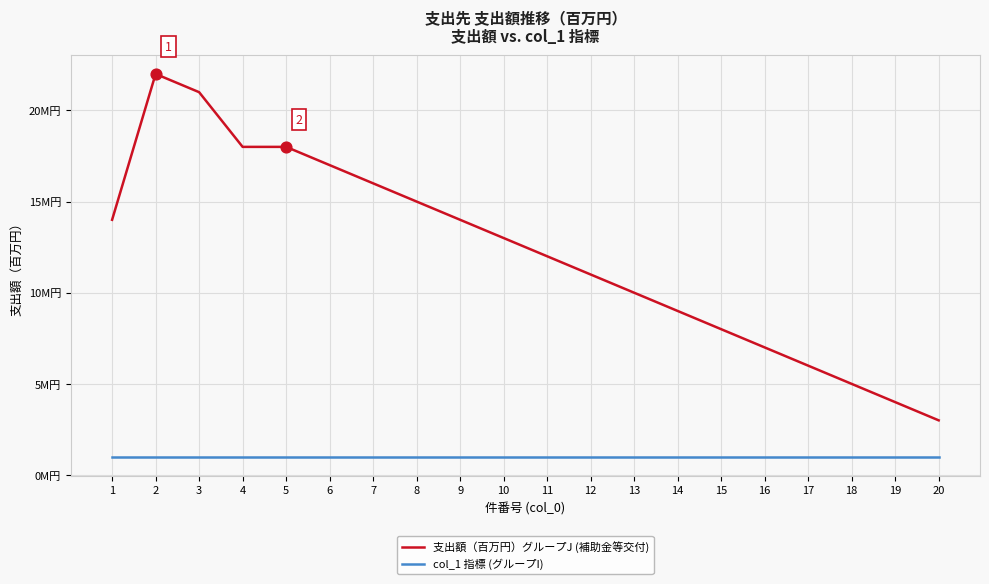

What are all the series names shown in the legend?

支出額（百万円）グループJ (補助金等交付), col_1 指標 (グループI)